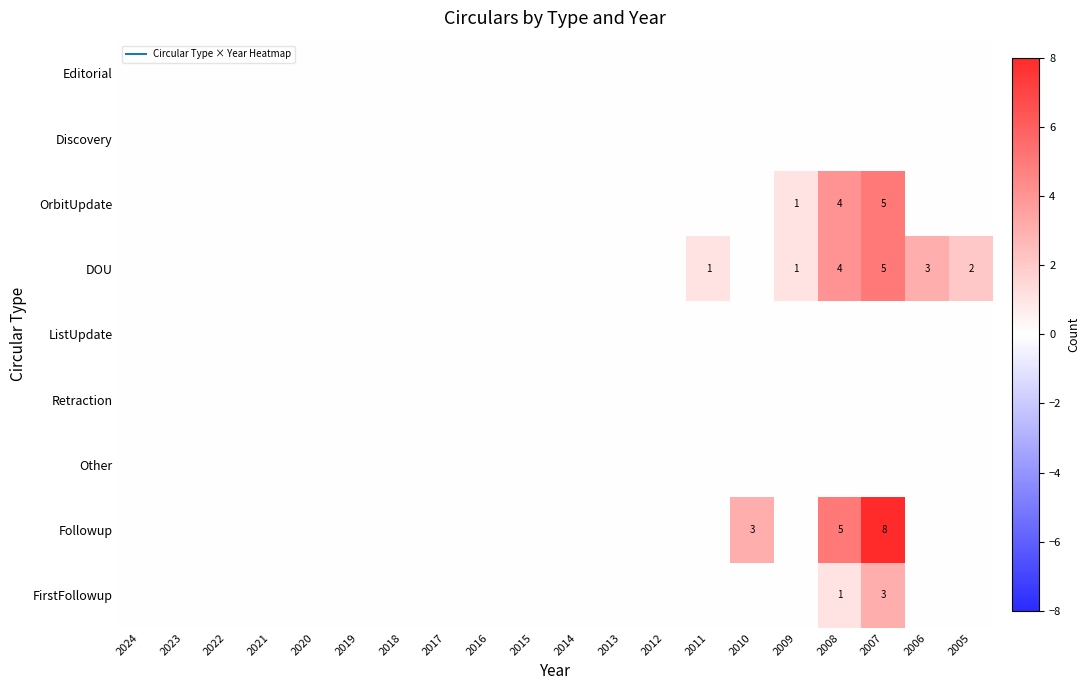

Rank the series at 2011 from lowest to highest value.

Editorial, Discovery, OrbitUpdate, ListUpdate, Retraction, Other, Followup, FirstFollowup, DOU